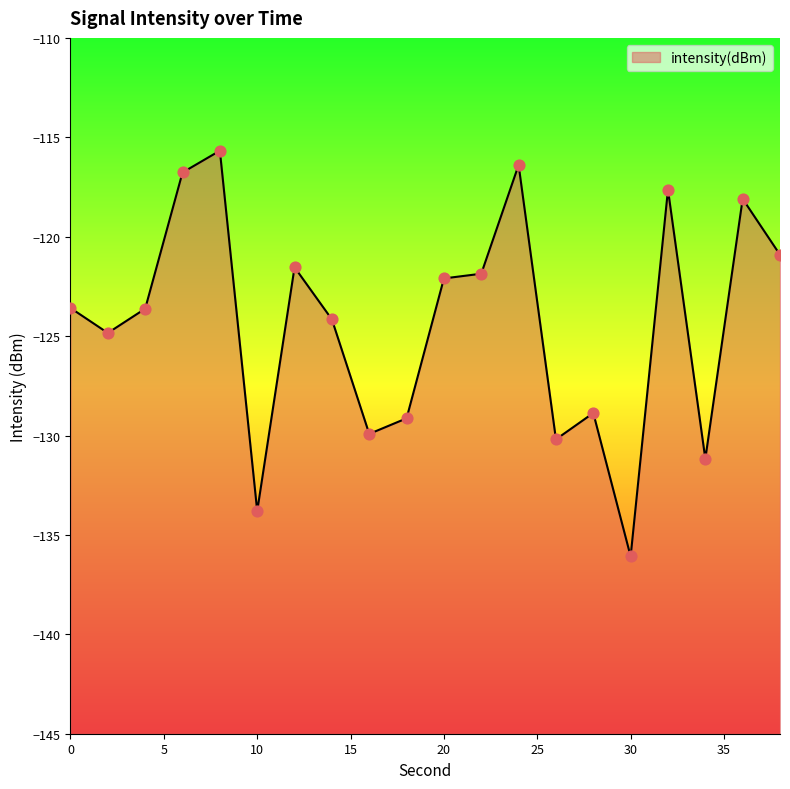

Which has a higher value, 26 or 6?

6